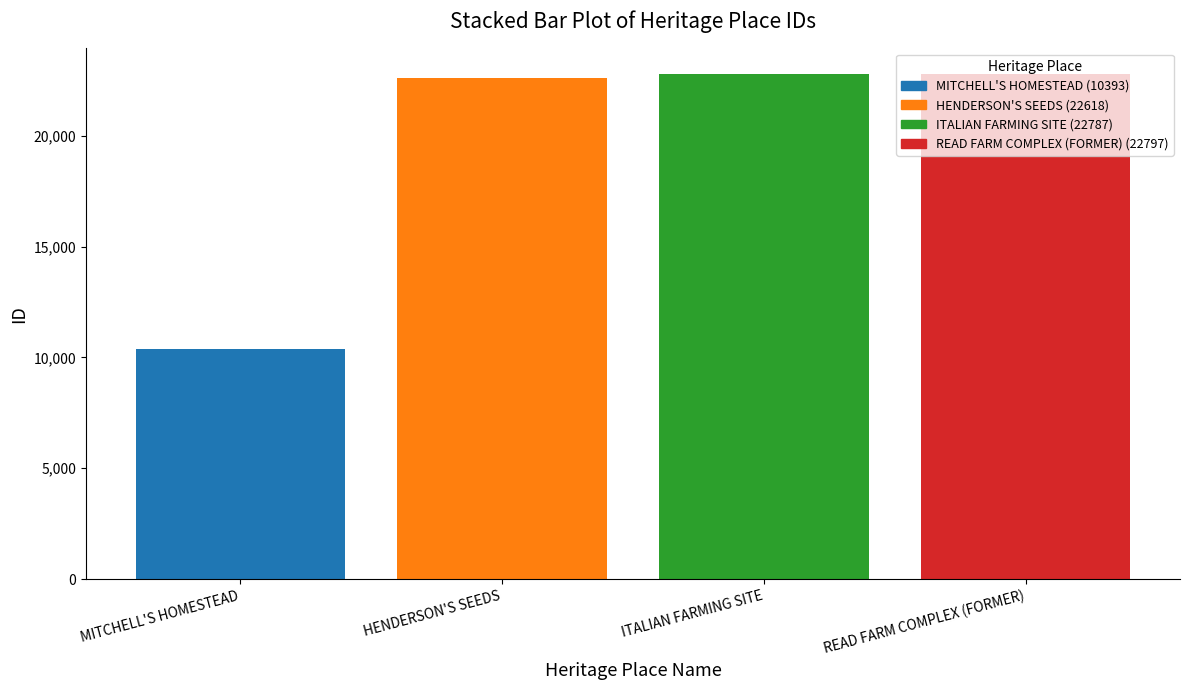

How many categories are shown in the chart?

4